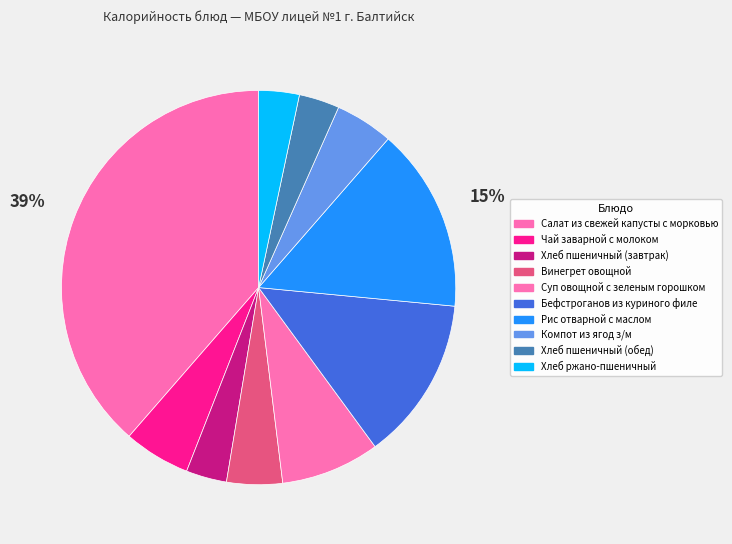

Which slice is the largest?

Салат из свежей капусты с морковью